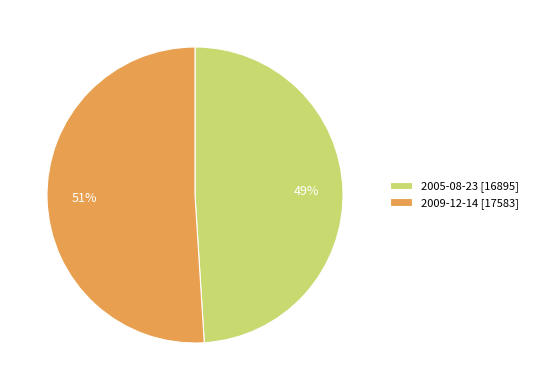

What is the ratio of the value at 2009-12-14 [17583] to the value at 2005-08-23 [16895]?

1.0